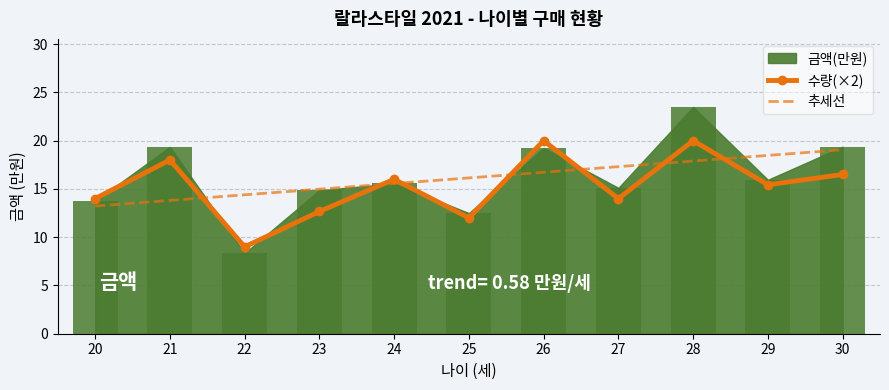

What is the lowest value of the 수량(×2) series?

9.0